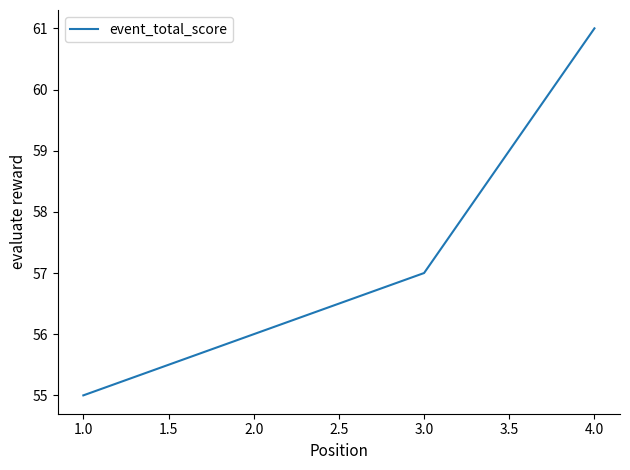

True or false: the data shows 90 at 1.0.

False